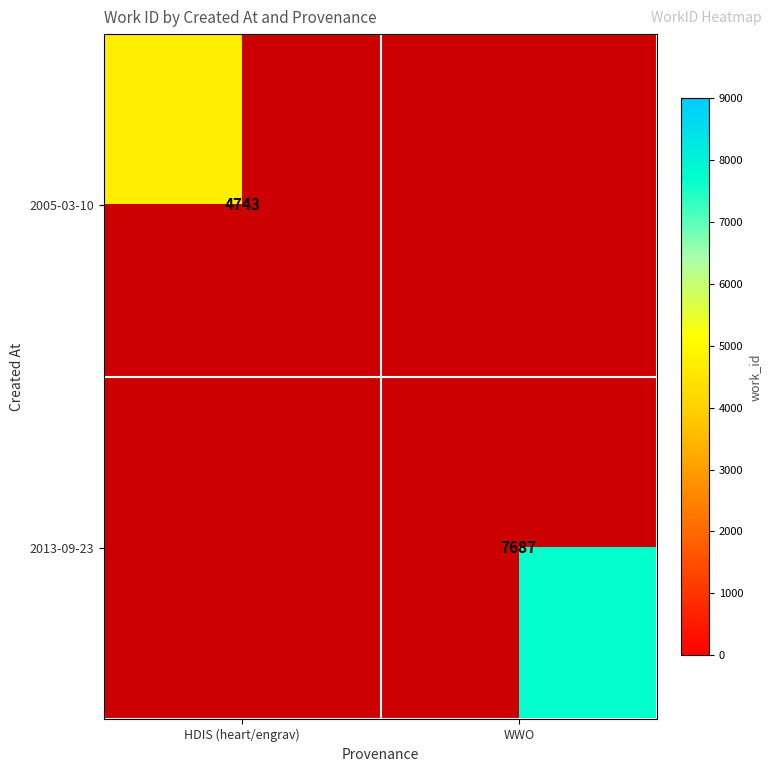

The value of 2005-03-10 at HDIS (heart/engrav) is 2431. True or false?

False